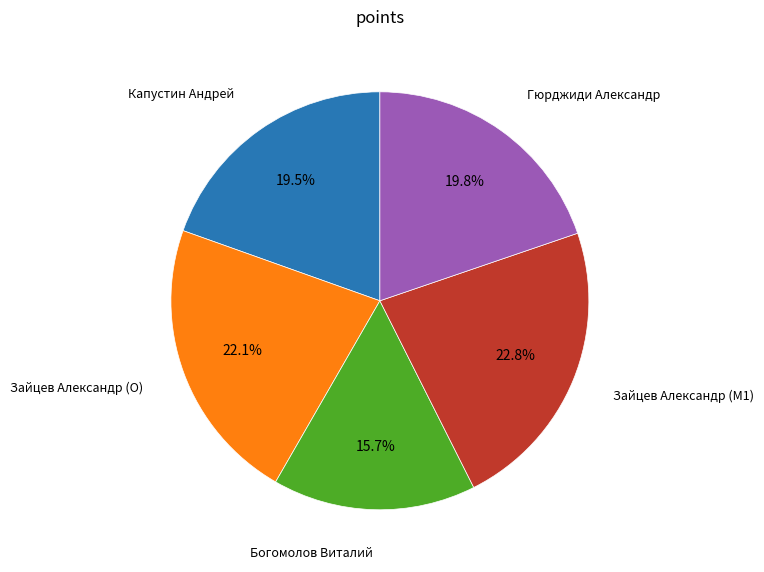

Is there a majority slice in this chart?

No